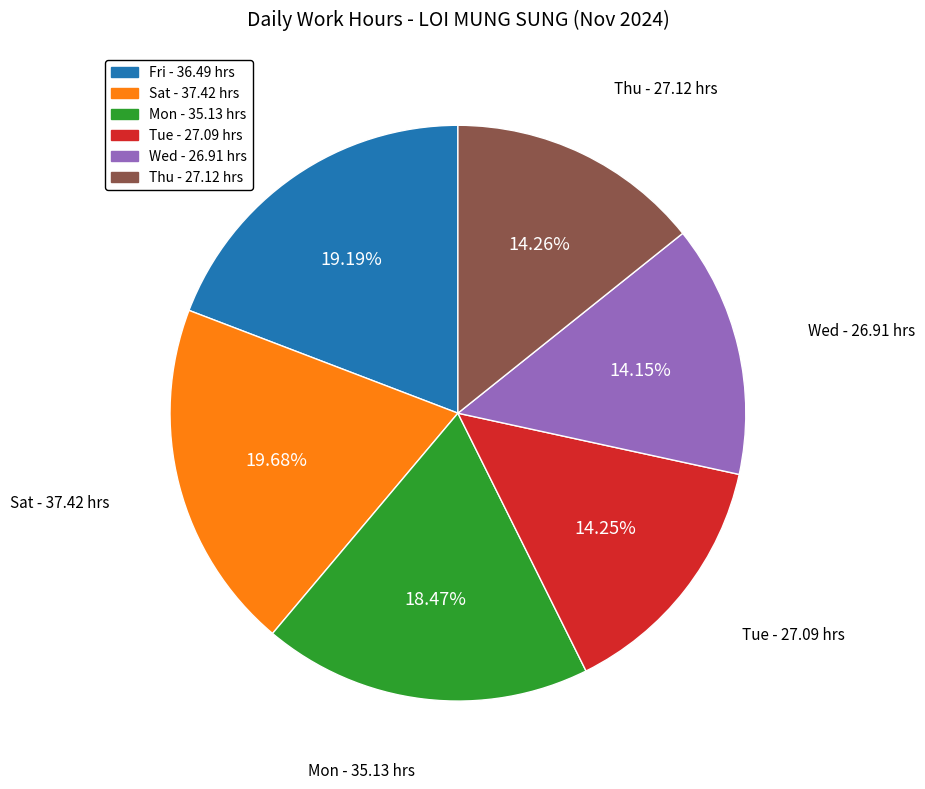

Is there any slice that represents more than half of the pie?

No